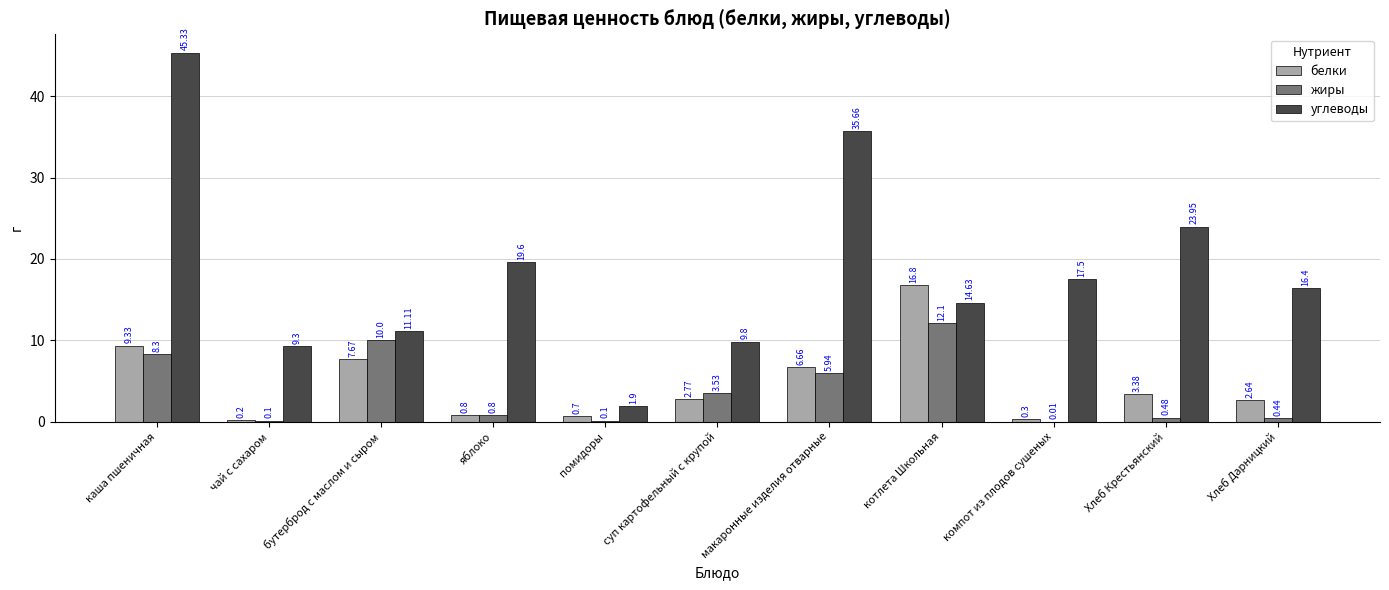

What is the sum of the жиры values at макаронные изделия отварные and Хлеб Крестьянский?

6.4